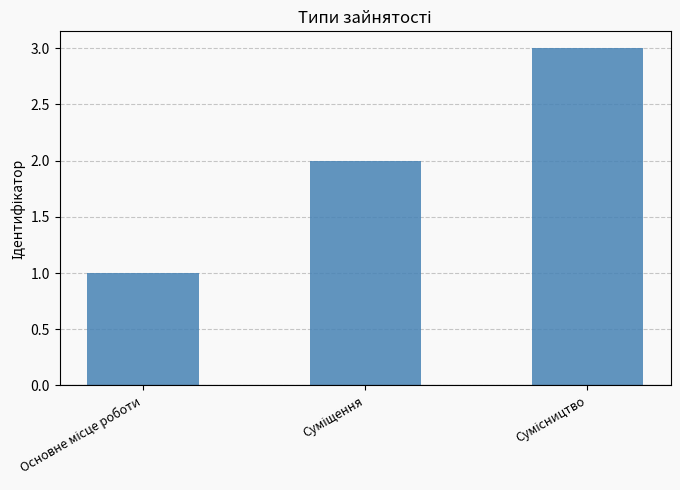

What is the value of the 3rd bar from the left?

3